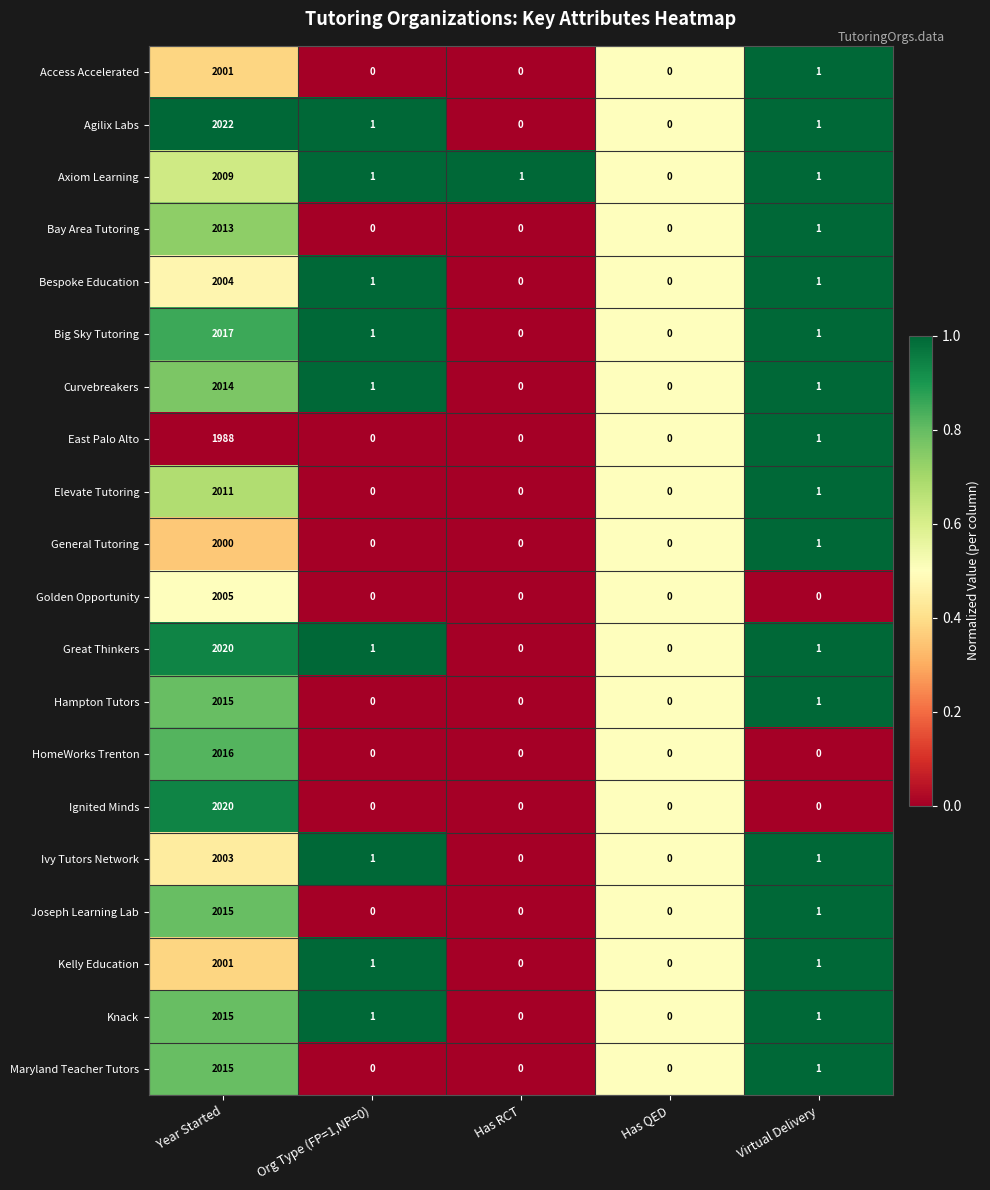

What is the maximum value shown in the chart?

2022